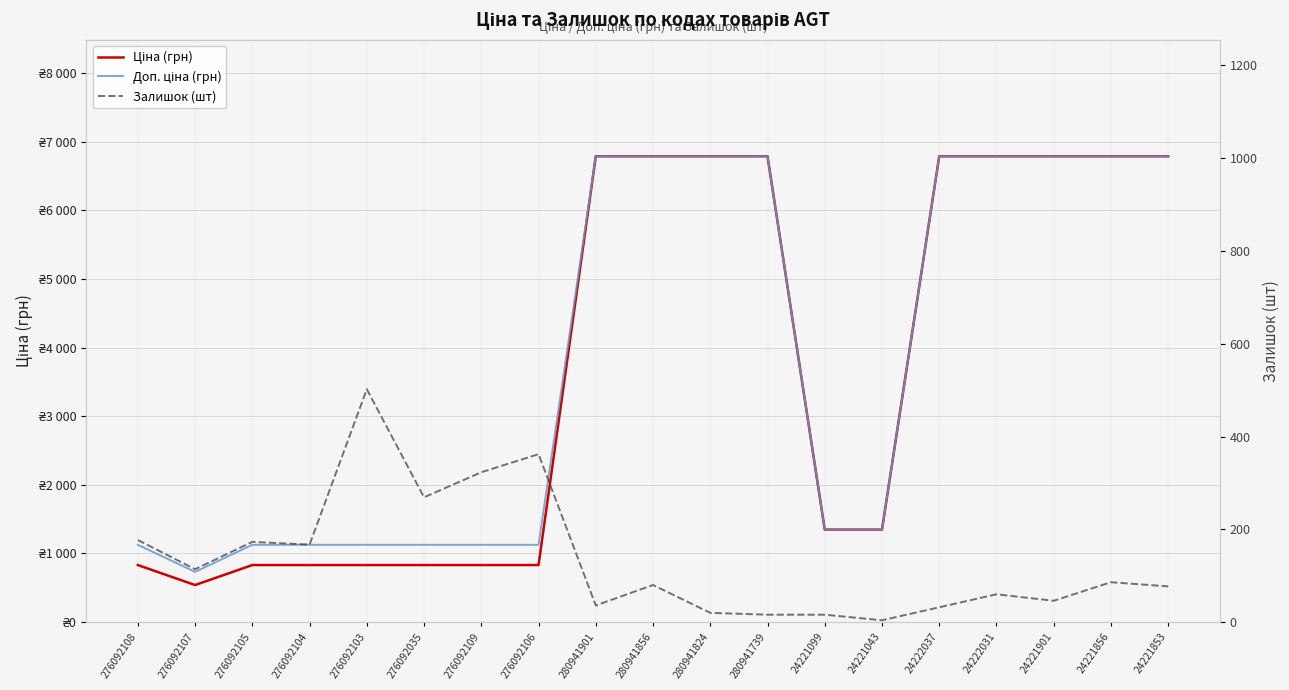

How many interior local valleys does the Доп. ціна (грн) series have?

1